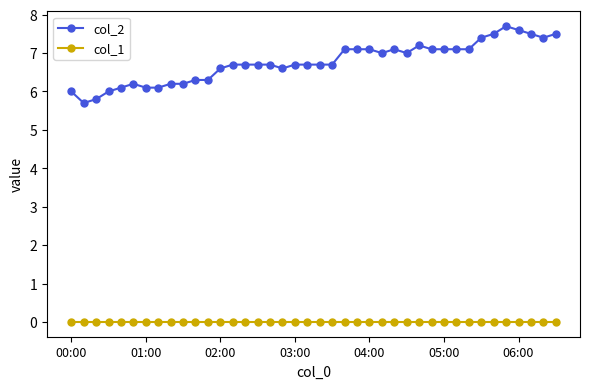

List the series in order of their overall mean, highest first.

col_2, col_1